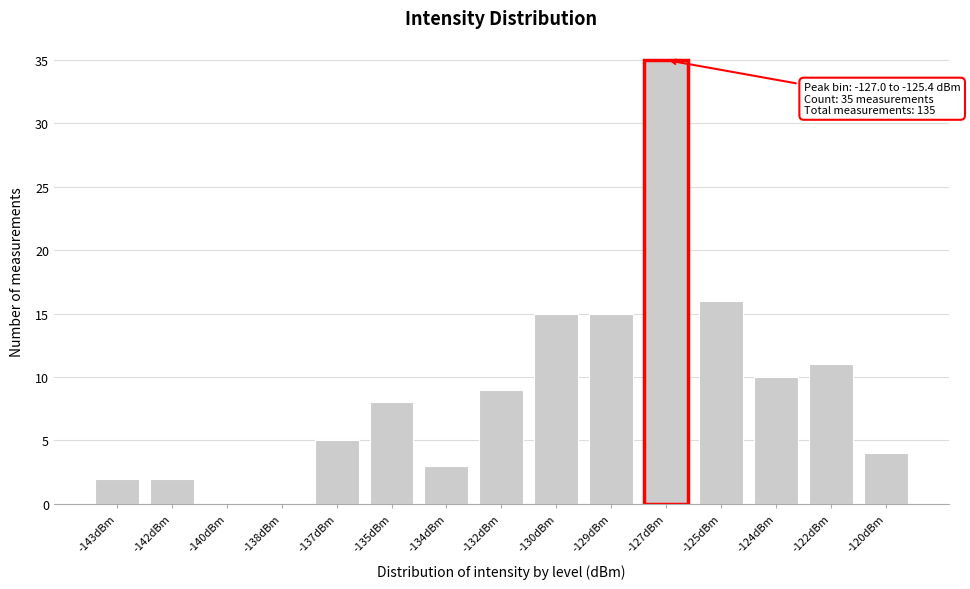

Reading left to right, transcribe all the data shown in this chart.

-143dBm=2	-142dBm=2	-140dBm=0	-138dBm=0	-137dBm=5	-135dBm=8	-134dBm=3	-132dBm=9	-130dBm=15	-129dBm=15	-127dBm=35	-125dBm=16	-124dBm=10	-122dBm=11	-120dBm=4